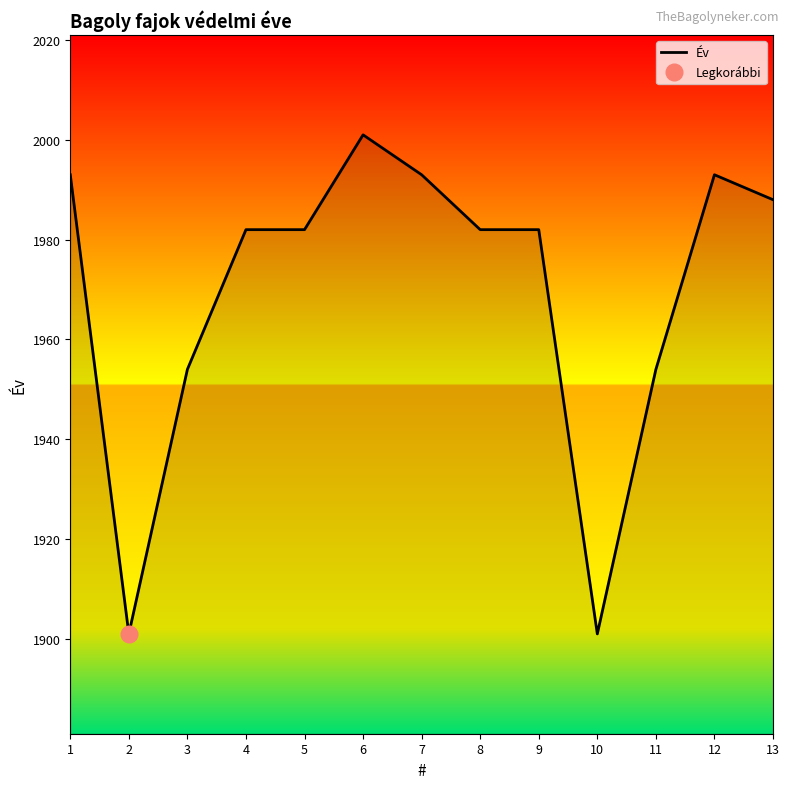

Rank the categories by value from highest to lowest.

6, 1, 7, 12, 13, 4, 5, 8, 9, 3, 11, 2, 10